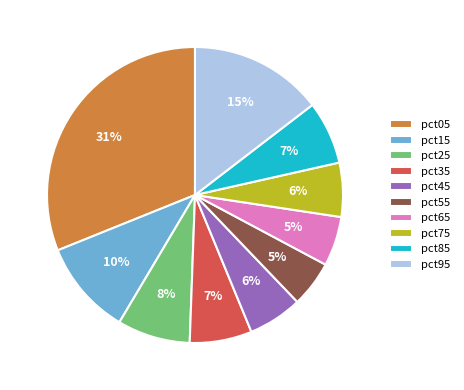

To the nearest percent, what is the average slice percentage?

10%